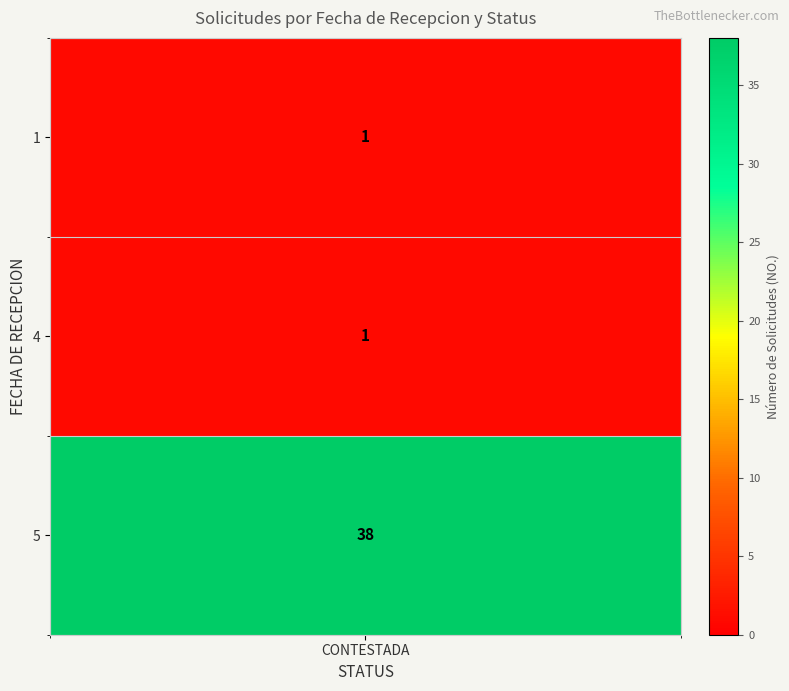

What is the average value?

13